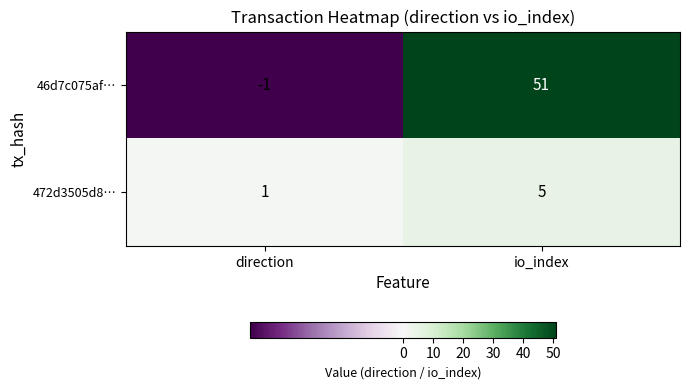

The value of 46d7c075af… at io_index is 51. True or false?

True